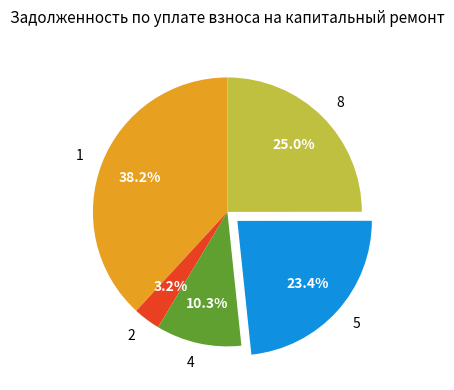

True or false: 1 accounts for 24% of the total.

False